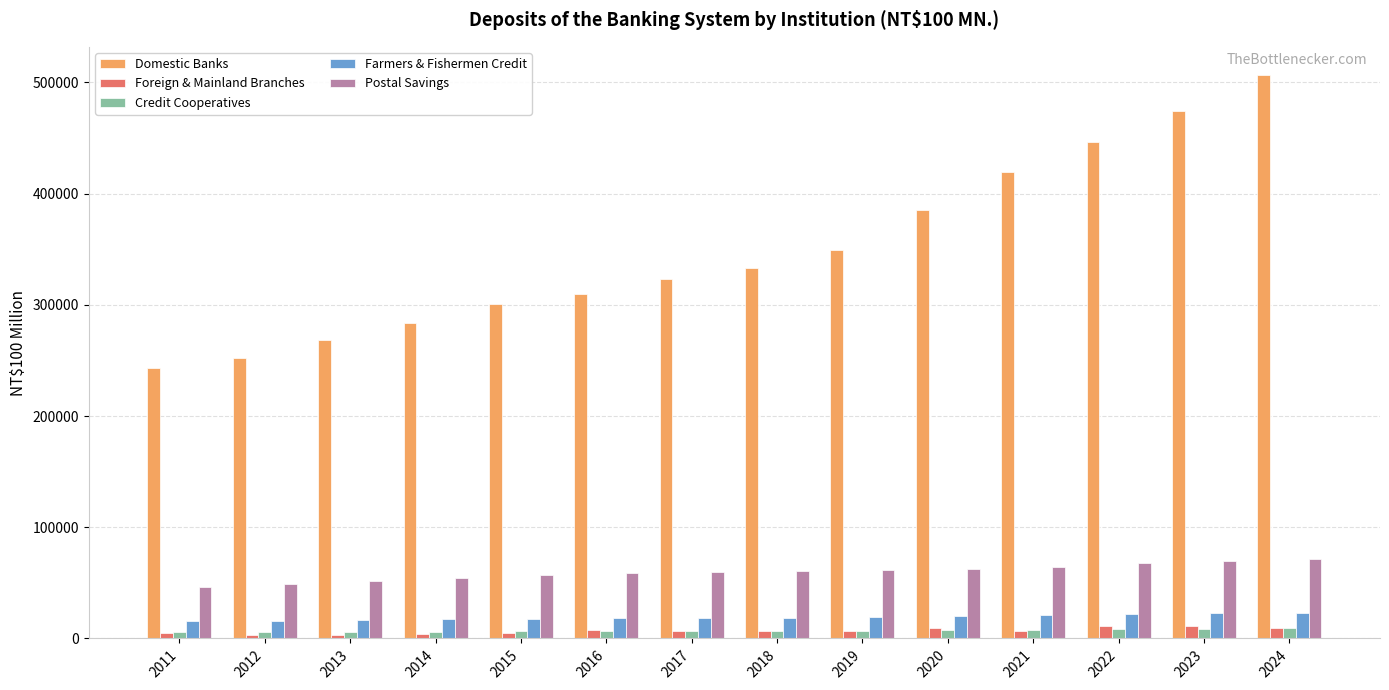

How many data points does each series have?

14